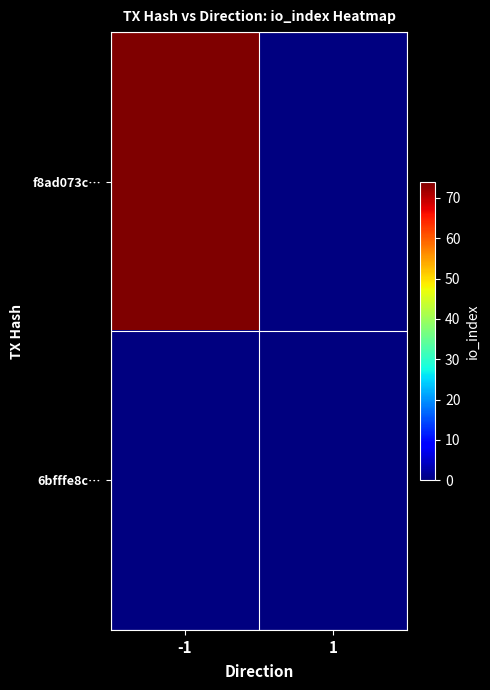

True or false: f8ad073c… has a value of 125.3 at -1.

False